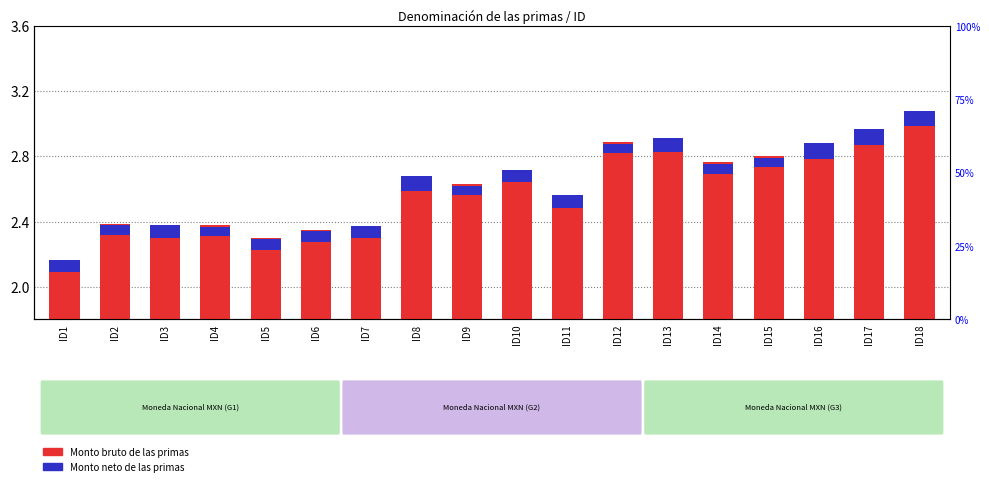

How many bars are there in total?

36